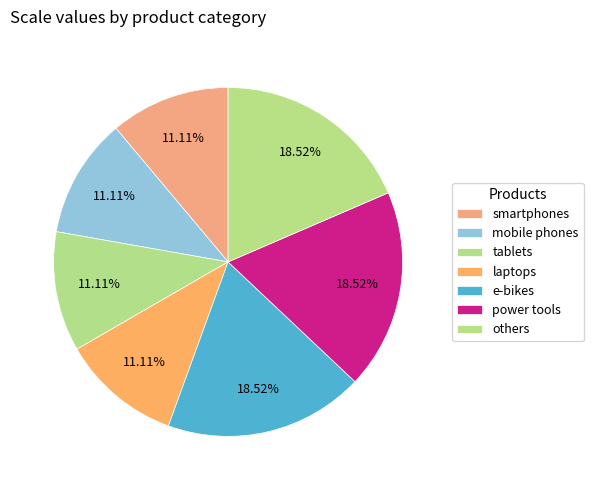

Is there a majority slice in this chart?

No